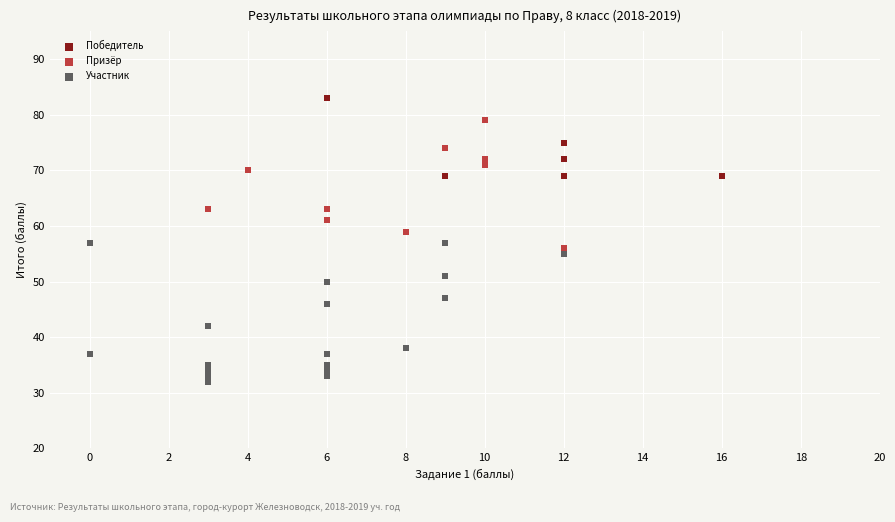

Which series has the widest spread of Y values?

Участник